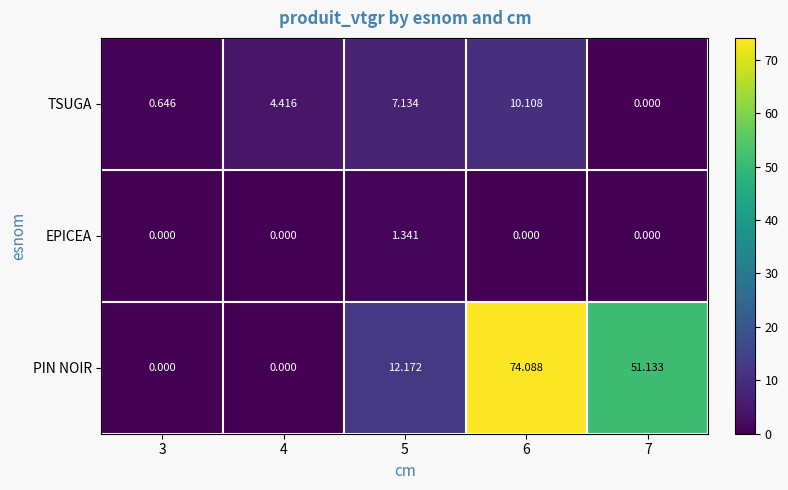

List the series in order of their peak value, highest first.

PIN NOIR, TSUGA, EPICEA